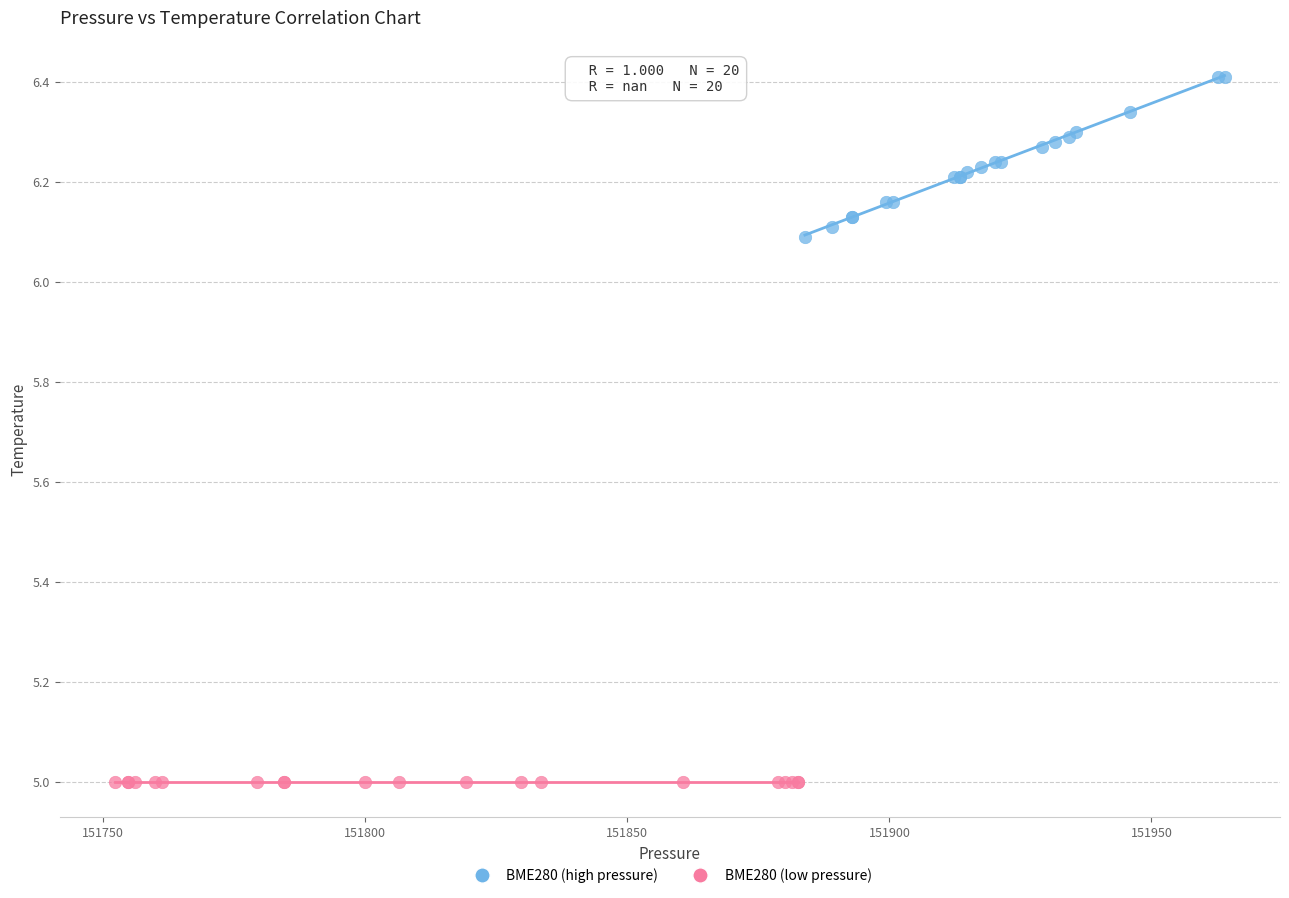

Which series contains the lowest Y value?

BME280 (low pressure)